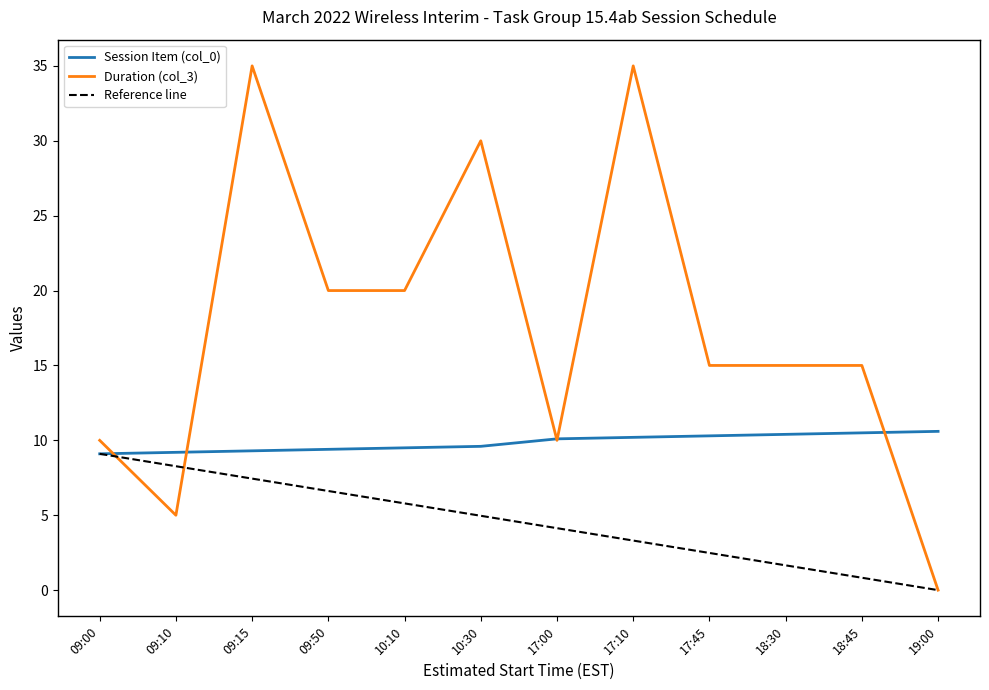

True or false: Duration (col_3) has a value of 21.2 at 18:45.

False